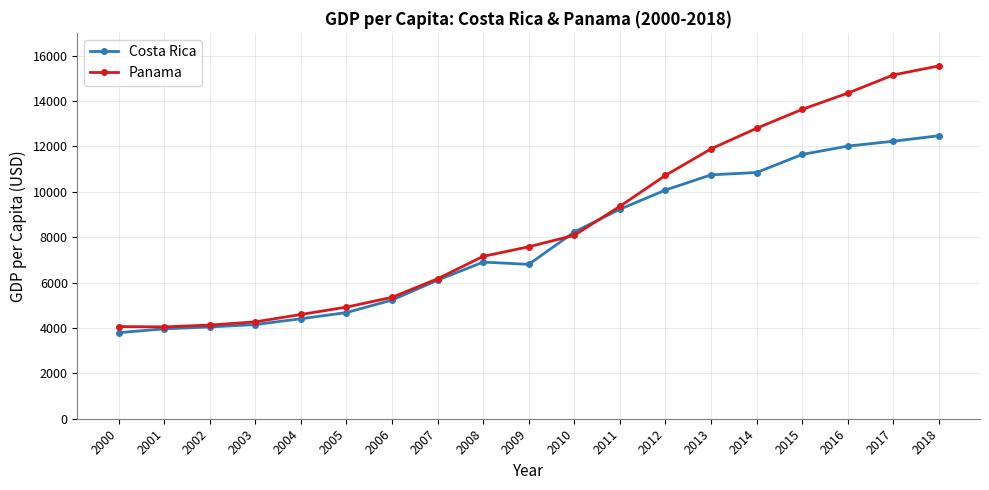

How many lines are shown in the chart?

2